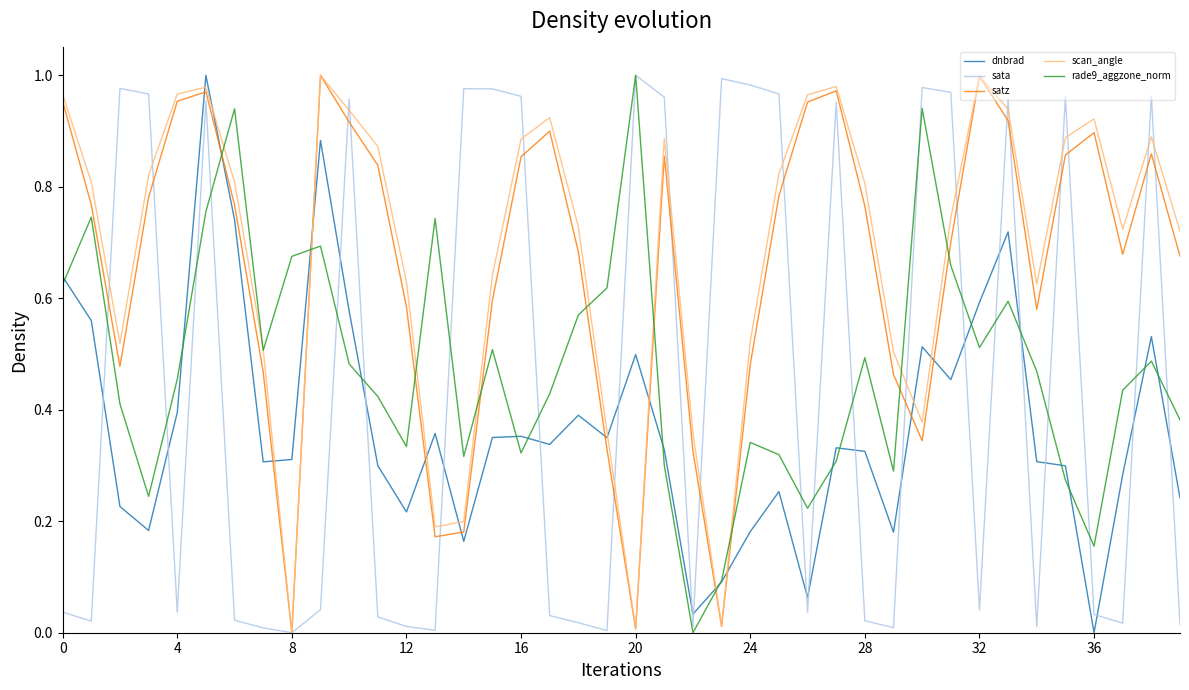

True or false: sata and dnbrad cross at least once.

True